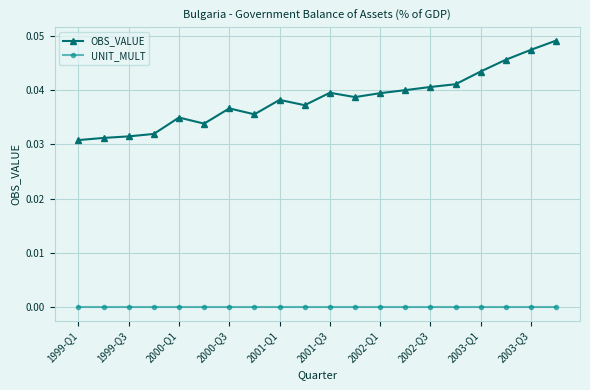

Rank the series by their maximum value, from lowest to highest.

UNIT_MULT, OBS_VALUE